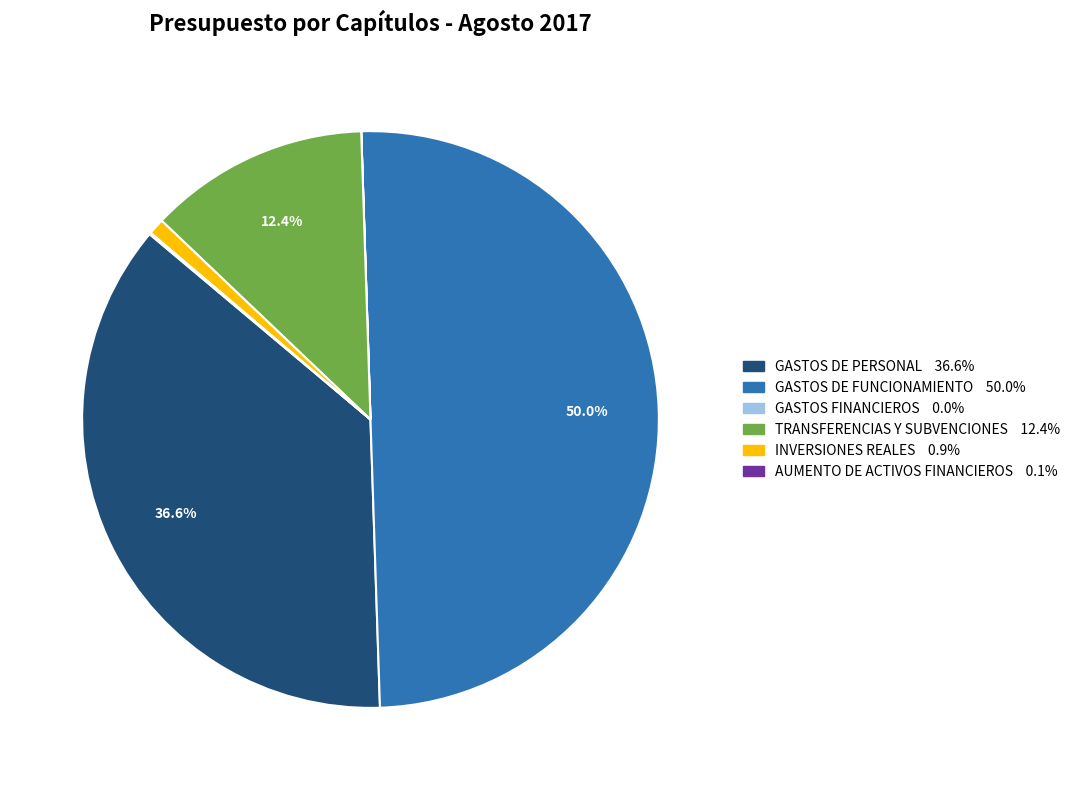

Combined, what portion of the pie is GASTOS DE FUNCIONAMIENTO and GASTOS DE PERSONAL?

86.6%